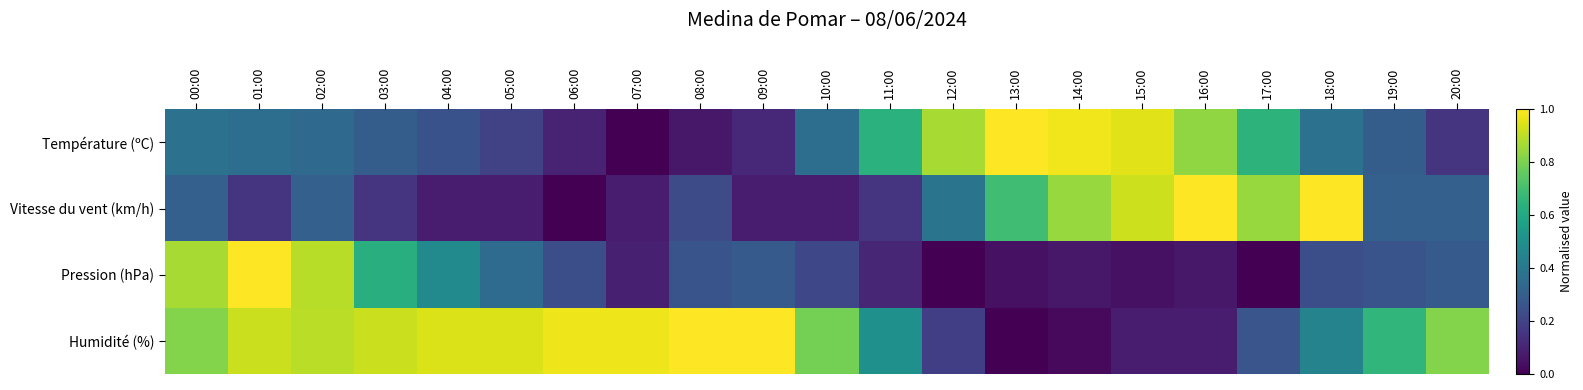

Which series has the largest total across all categories?

Humidité (%)